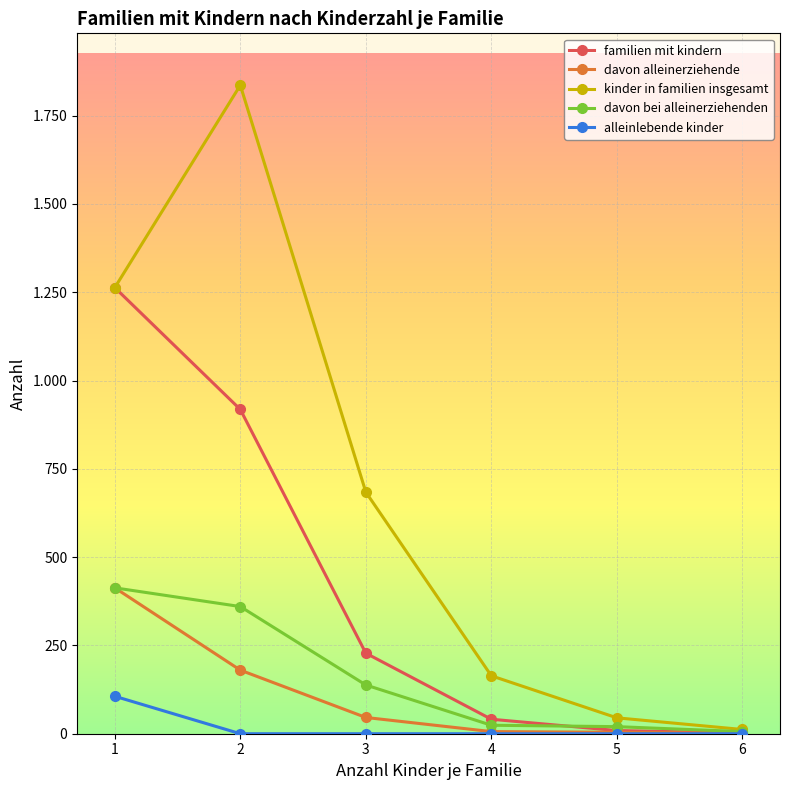

What are all the series names shown in the legend?

familien mit kindern, davon alleinerziehende, kinder in familien insgesamt, davon bei alleinerziehenden, alleinlebende kinder